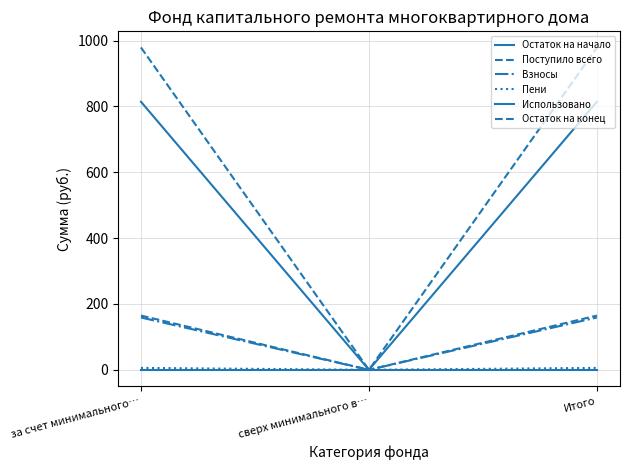

True or false: Остаток на конец has a value of 0.0 at сверх минимального в….

True